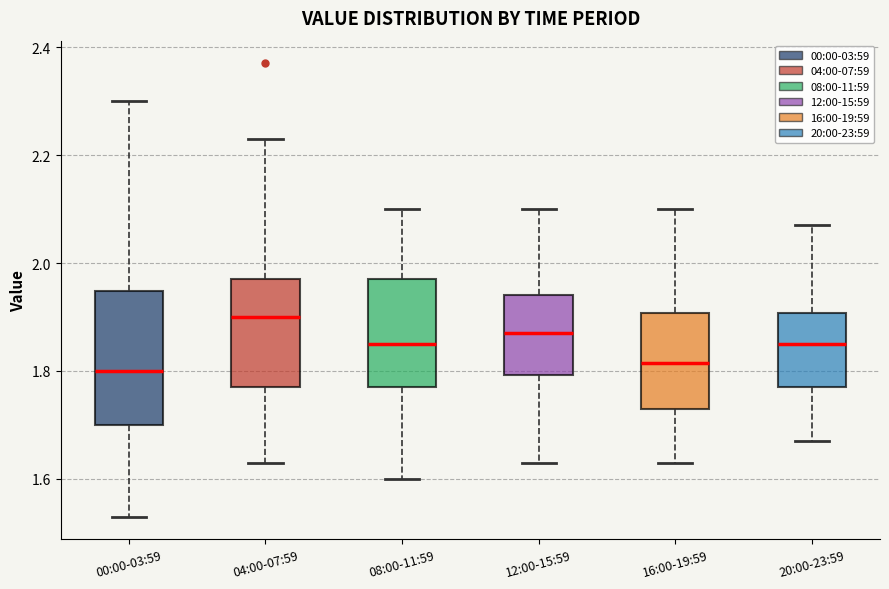

Which box is the tallest, from its lower edge to its upper edge?

00:00-03:59